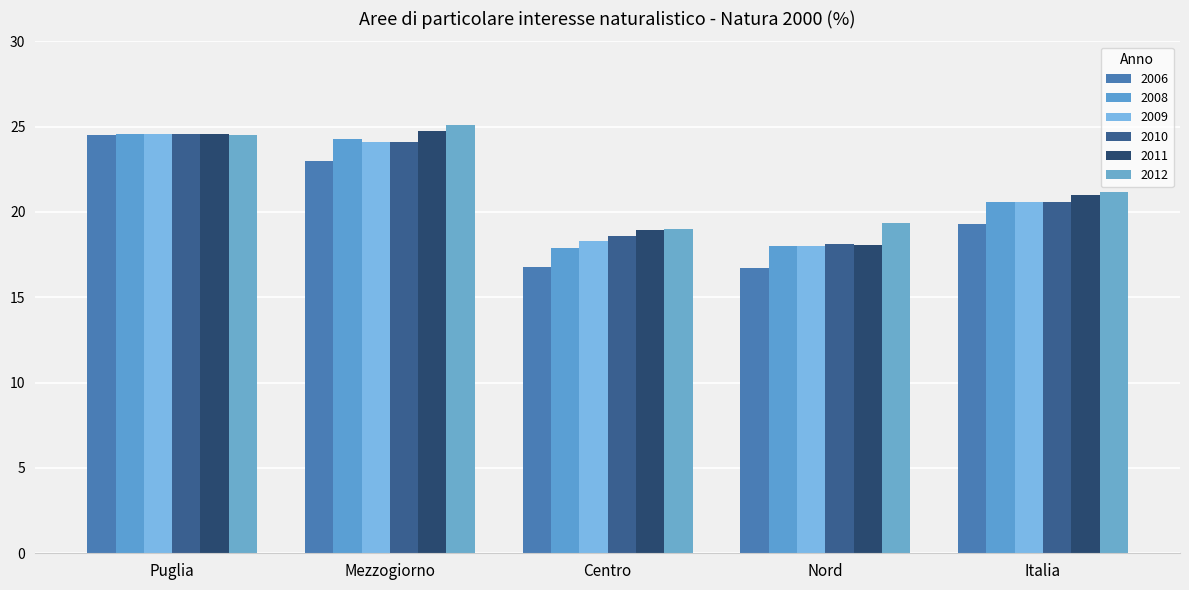

What is the label of the 5th bar from the right?

Puglia